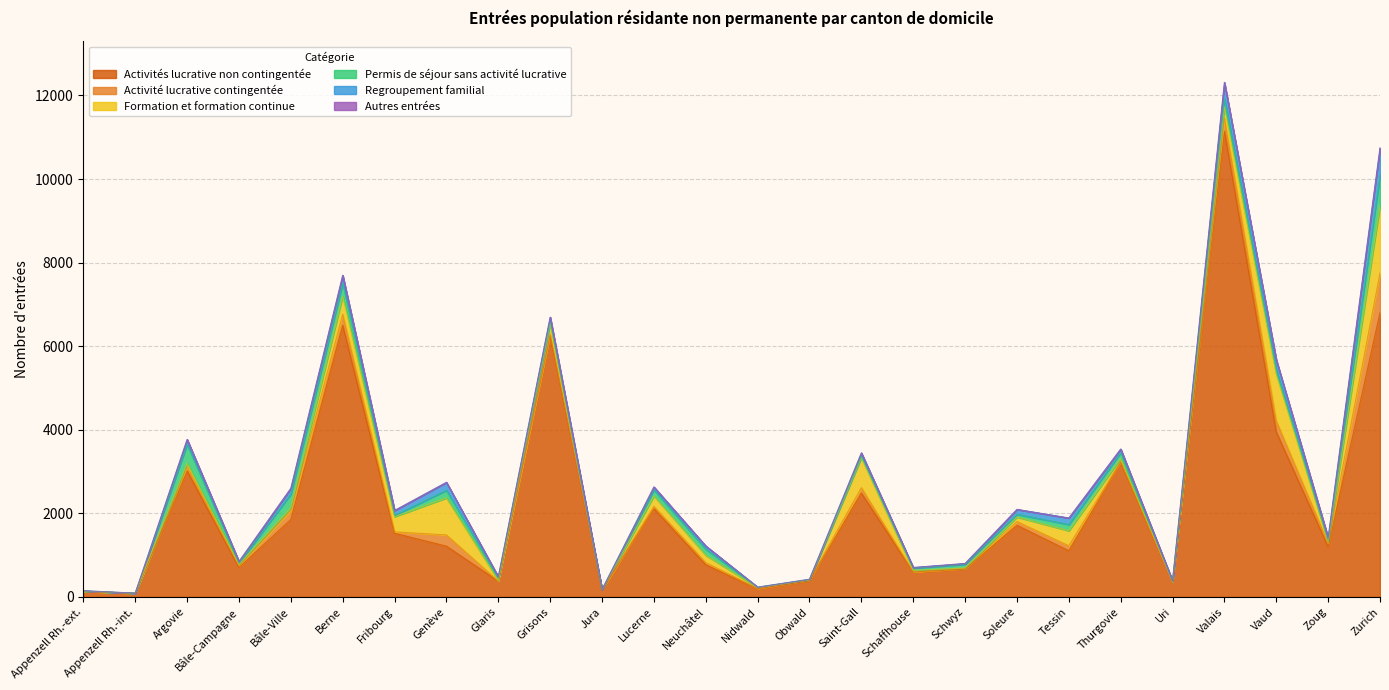

Which has a higher value, Schwyz or Schaffhouse?

Schwyz